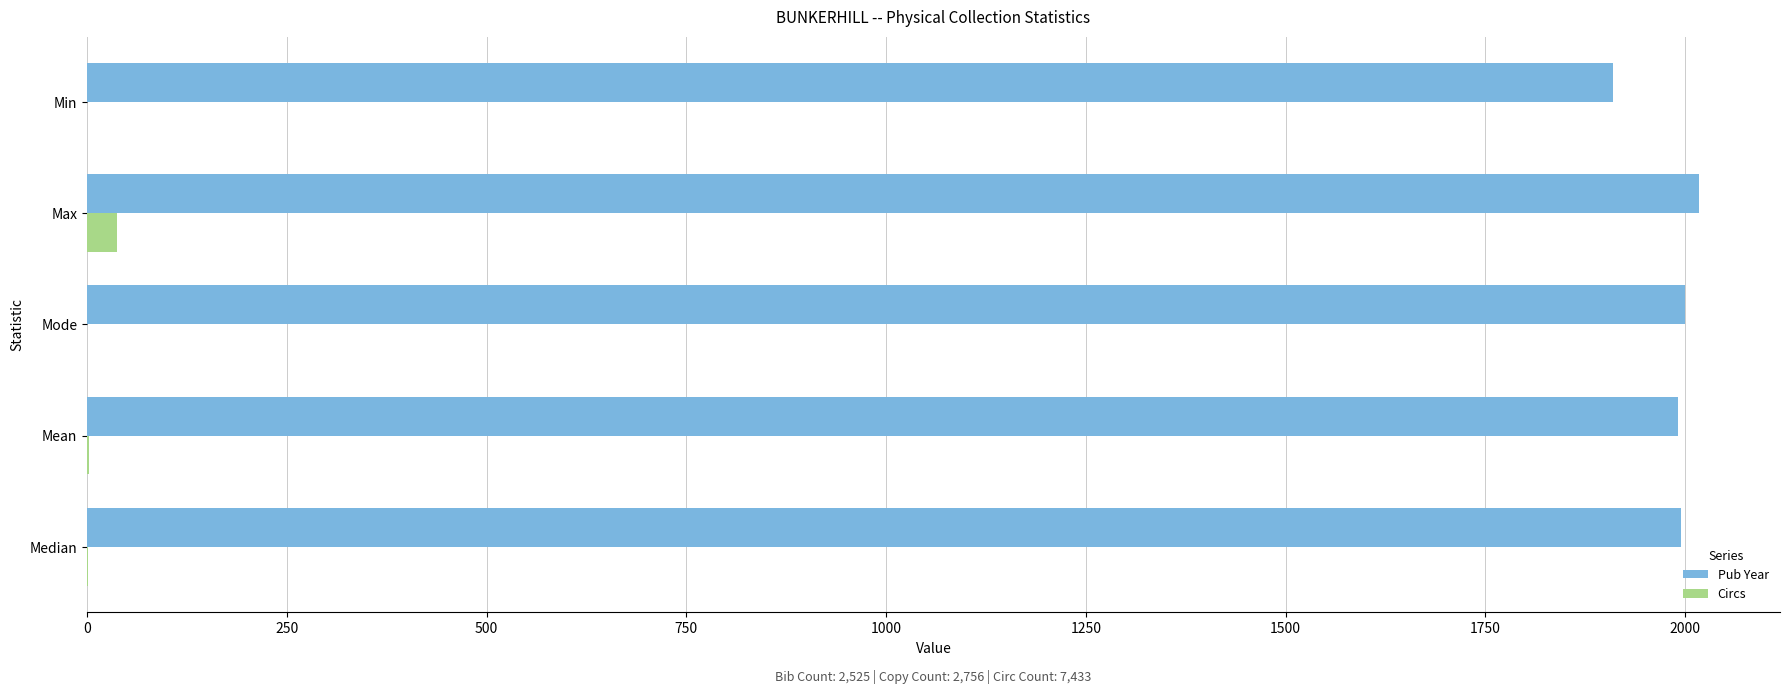

What value does the Pub Year series have at Mode?

2000